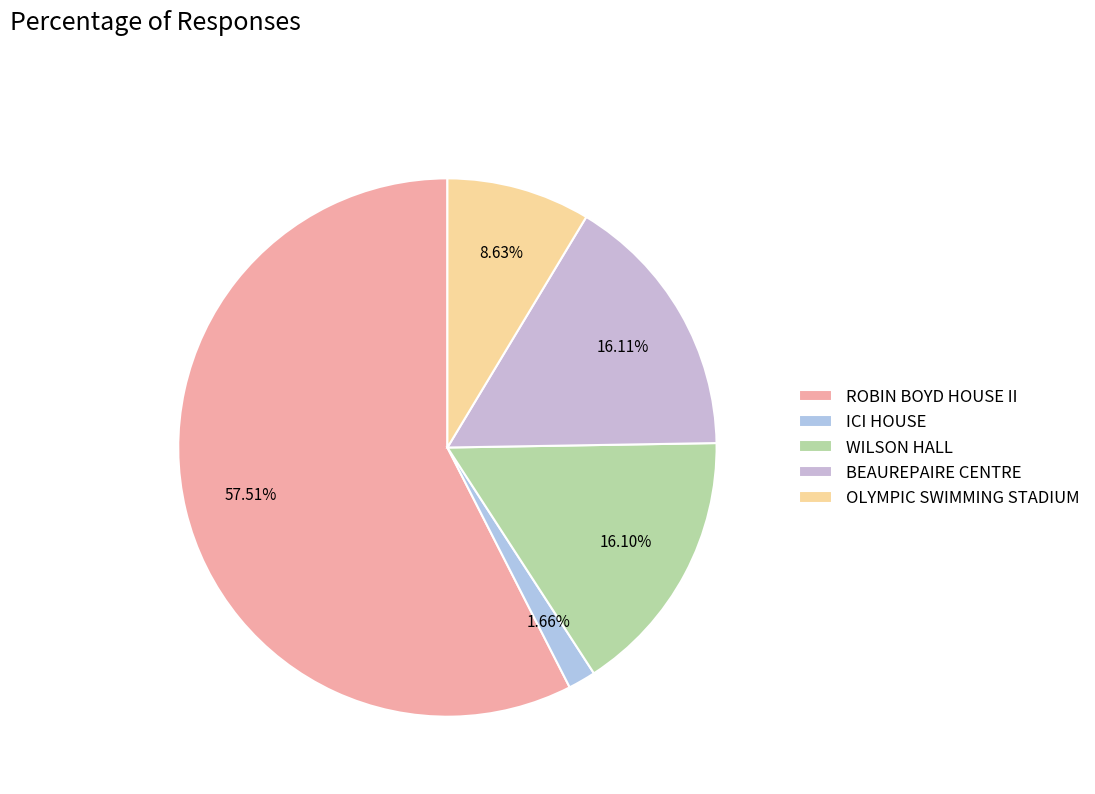

To the nearest percent, what percentage of the pie is WILSON HALL?

16%